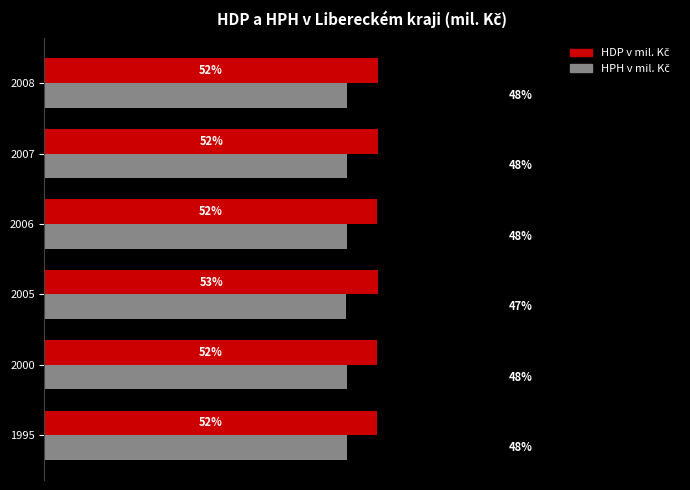

What is the sum of all HDP v mil. Kč values?

314.5